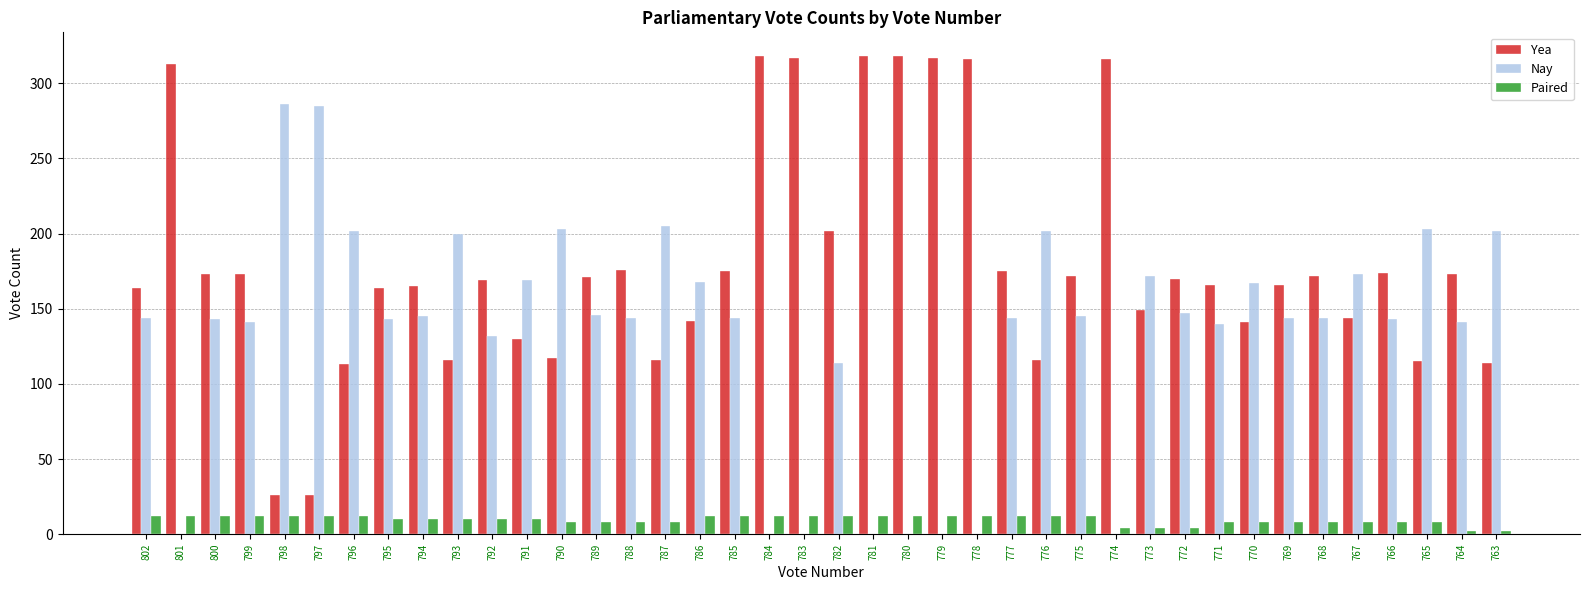

What is the sum of the Paired values at 799 and 801?

24